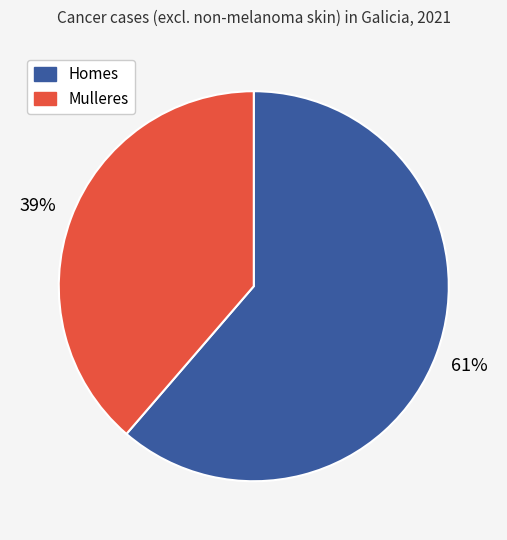

How many segments does this pie chart have?

2